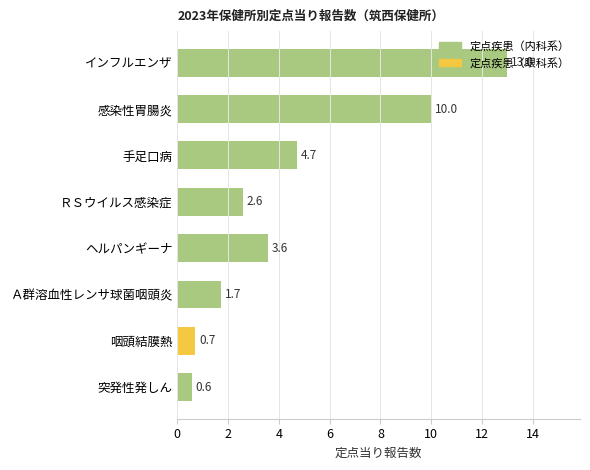

Where is the data nearest to the value 6?

手足口病